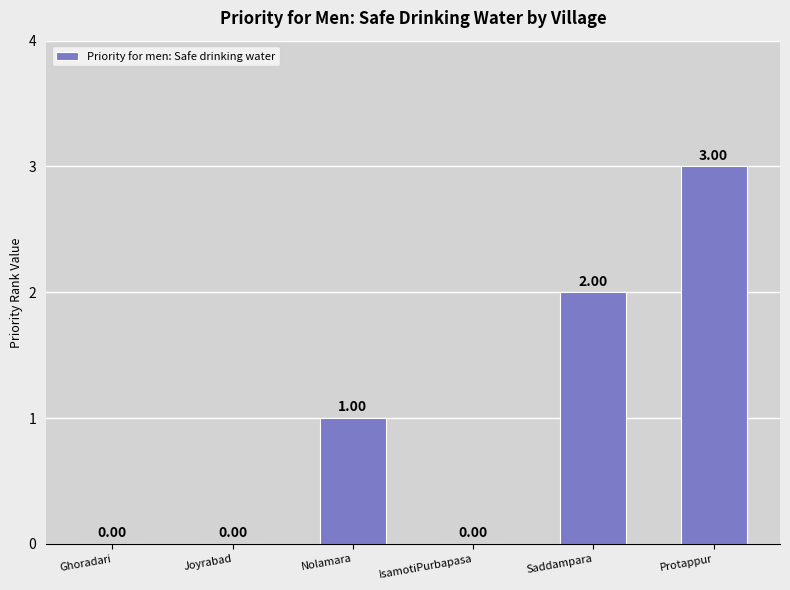

Reading left to right, list all the values displayed in this chart.

0	0	1	0	2	3